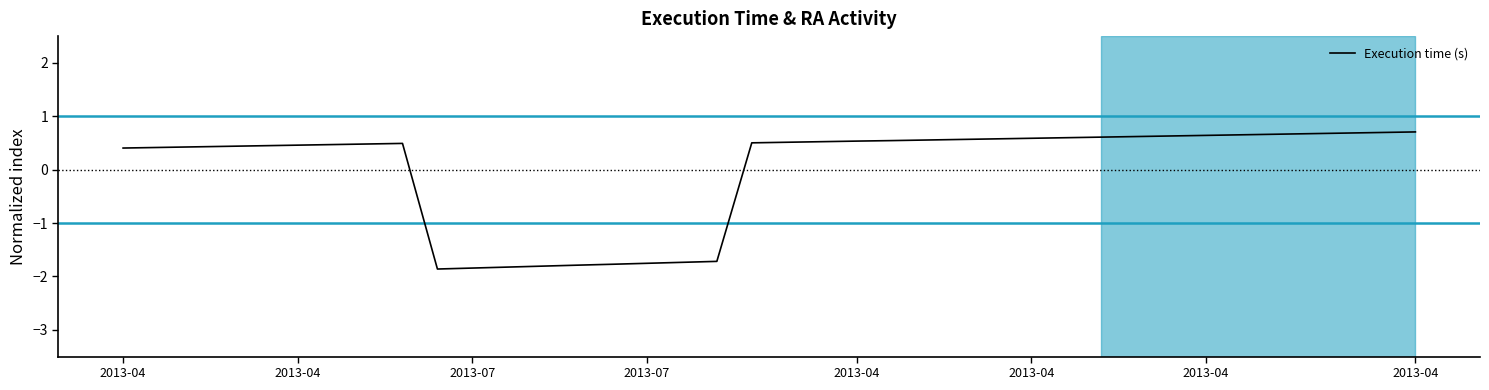

What is the smallest value displayed?

-1.9